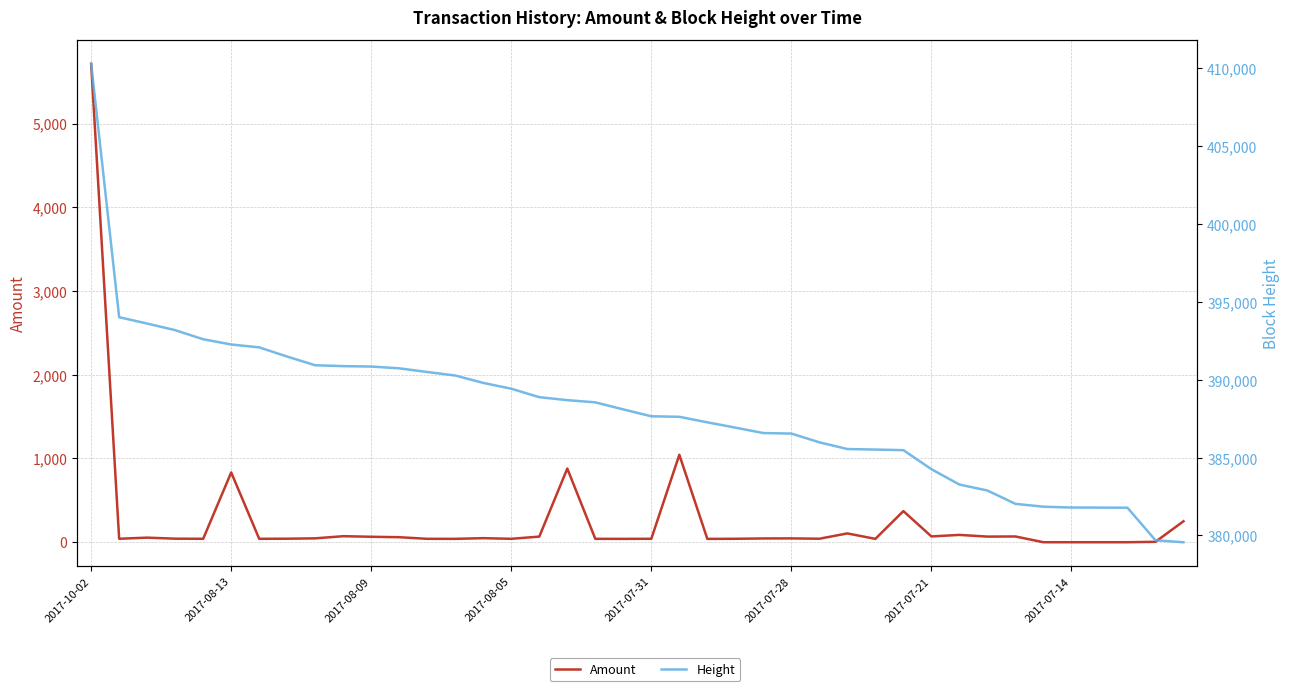

True or false: Amount has a value of 55.4 at 26.

False